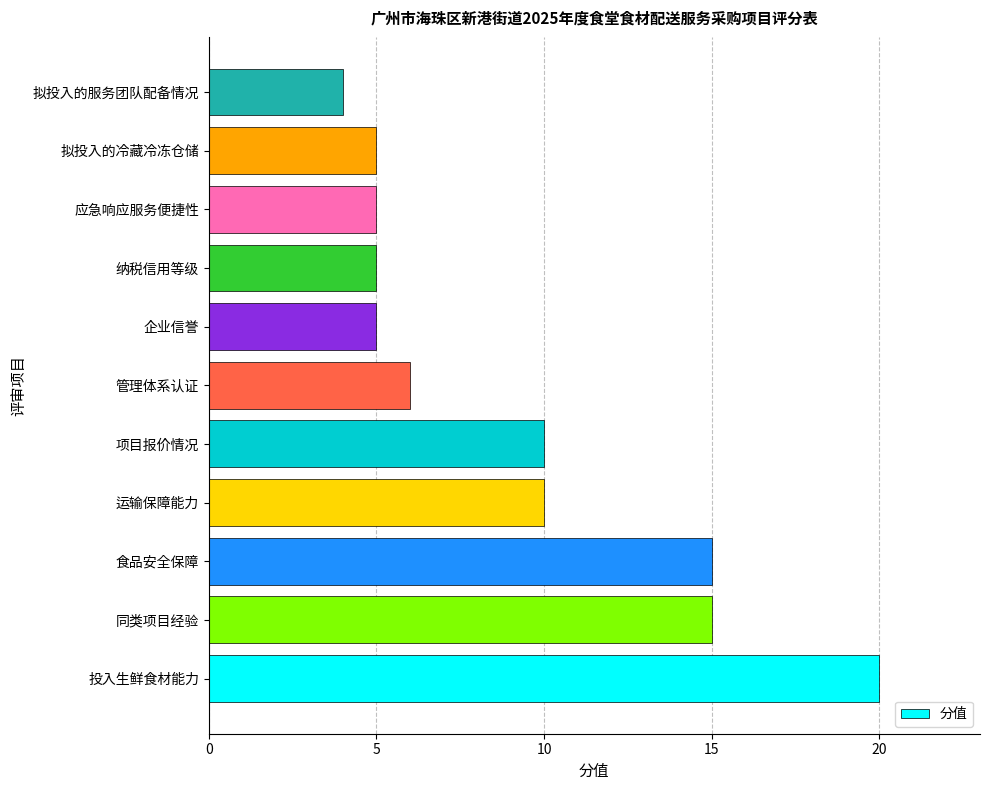

Reading bottom to top, list all the values displayed in this chart.

投入生鲜食材能力=20	同类项目经验=15	食品安全保障=15	运输保障能力=10	项目报价情况=10	管理体系认证=6	企业信誉=5	纳税信用等级=5	应急响应服务便捷性=5	拟投入的冷藏冷冻仓储=5	拟投入的服务团队配备情况=4